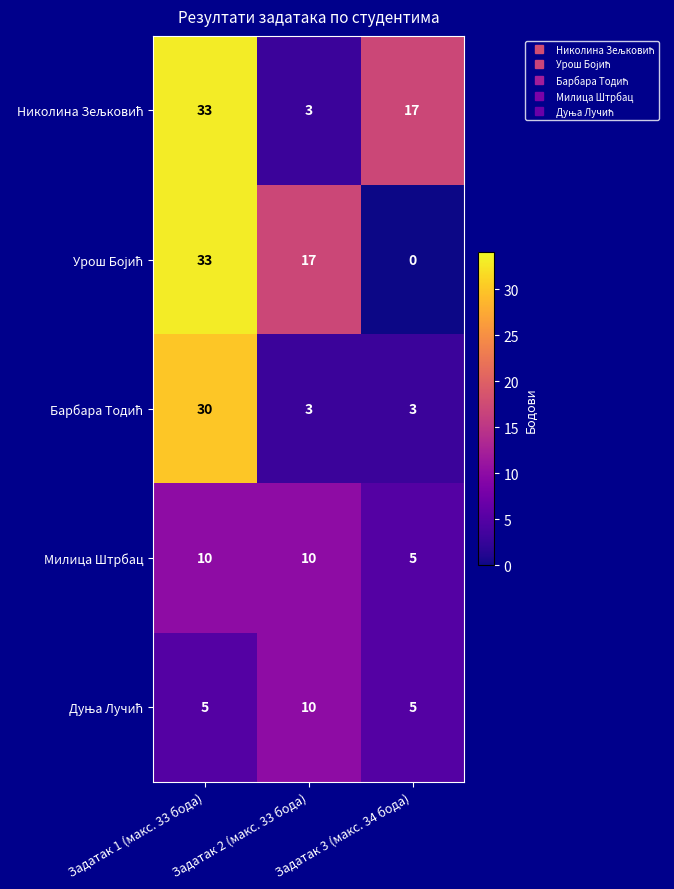

At how many categories does at least one series exceed 12?

3